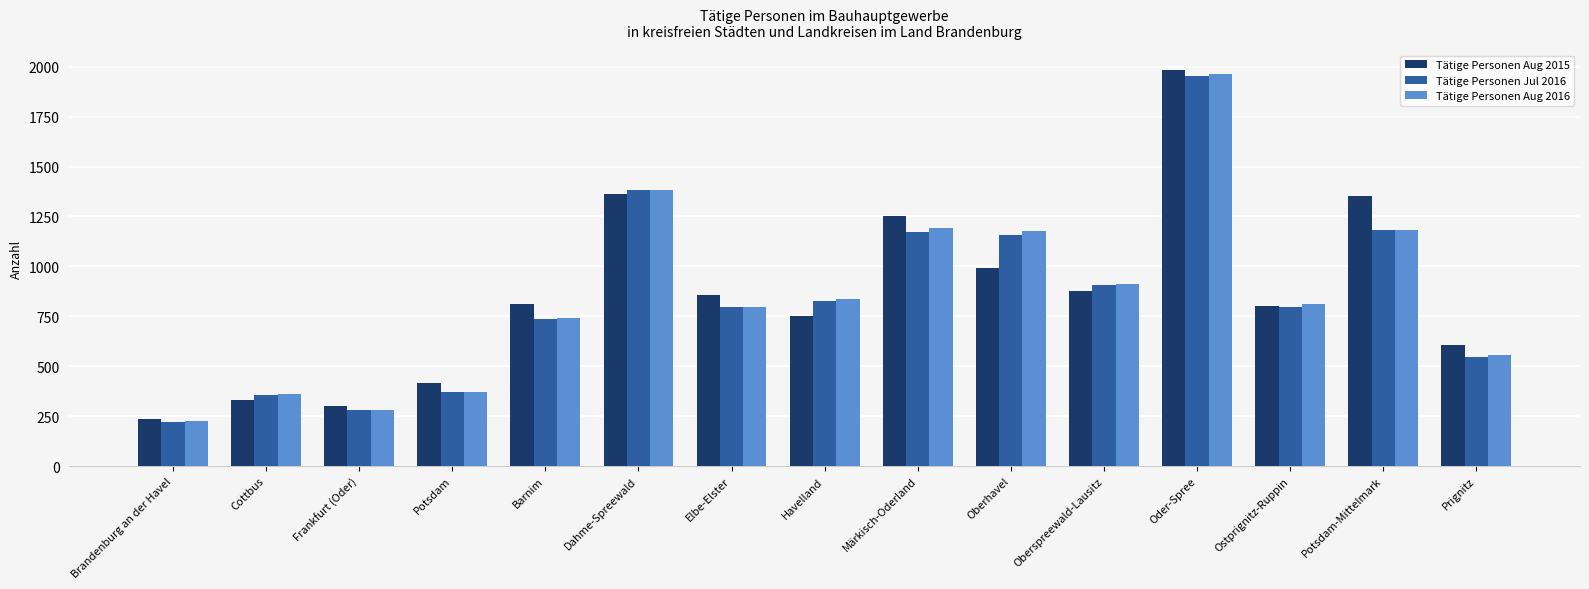

At which category is the sum across all series the highest?

Oder-Spree